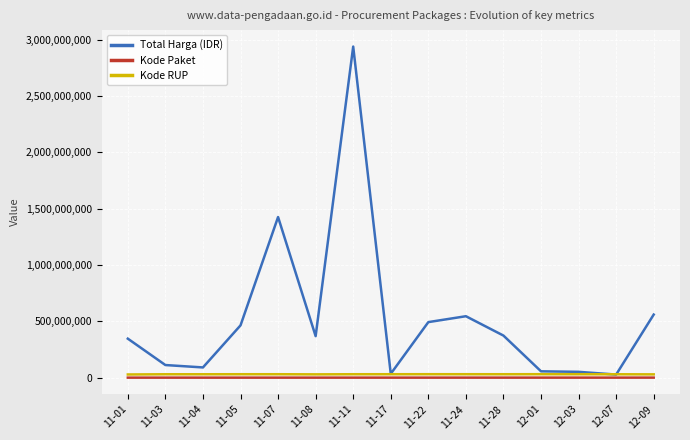

What position from the right is 11-28?

5